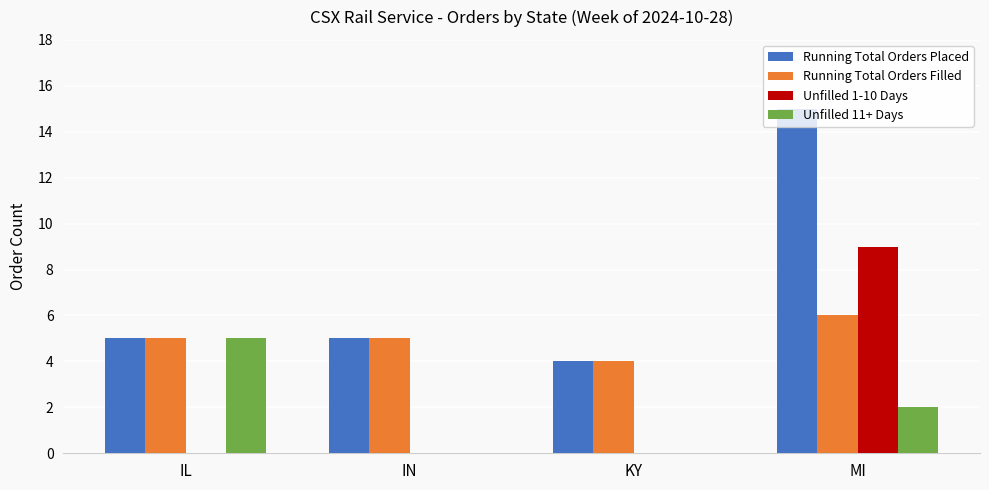

Count the number of categories in the chart.

4